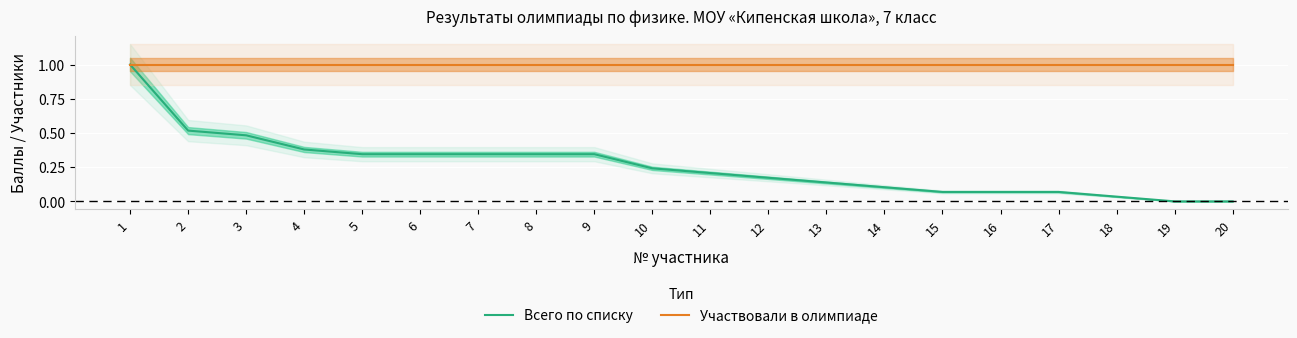

Reading left to right, transcribe all the data shown in this chart.

Всего по списку: 1=1.0	2=0.5	3=0.5	4=0.4	5=0.3	6=0.3	7=0.3	8=0.3	9=0.3	10=0.2	11=0.2	12=0.2	13=0.1	14=0.1	15=0.1	16=0.1	17=0.1	18=0.0	19=0.0	20=0.0
Участвовали в олимпиаде: 1=1.0	2=1.0	3=1.0	4=1.0	5=1.0	6=1.0	7=1.0	8=1.0	9=1.0	10=1.0	11=1.0	12=1.0	13=1.0	14=1.0	15=1.0	16=1.0	17=1.0	18=1.0	19=1.0	20=1.0